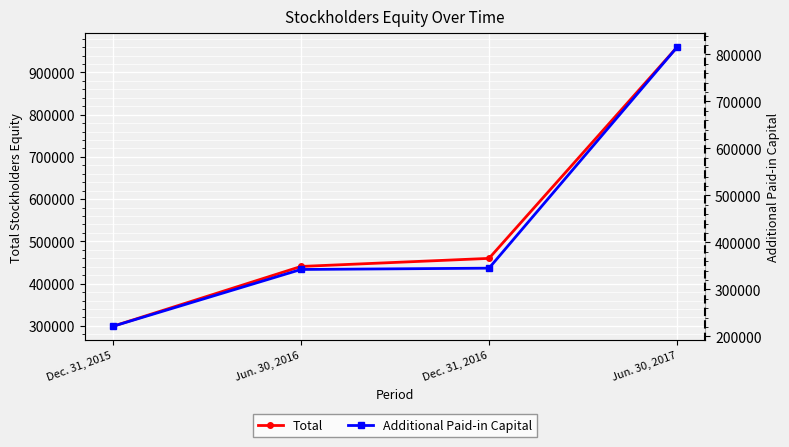

At how many categories does at least one series exceed 253115?

4